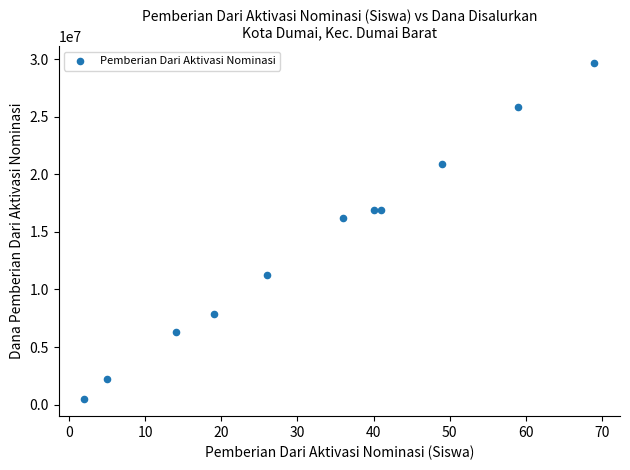

What is the average Y value?

14052273